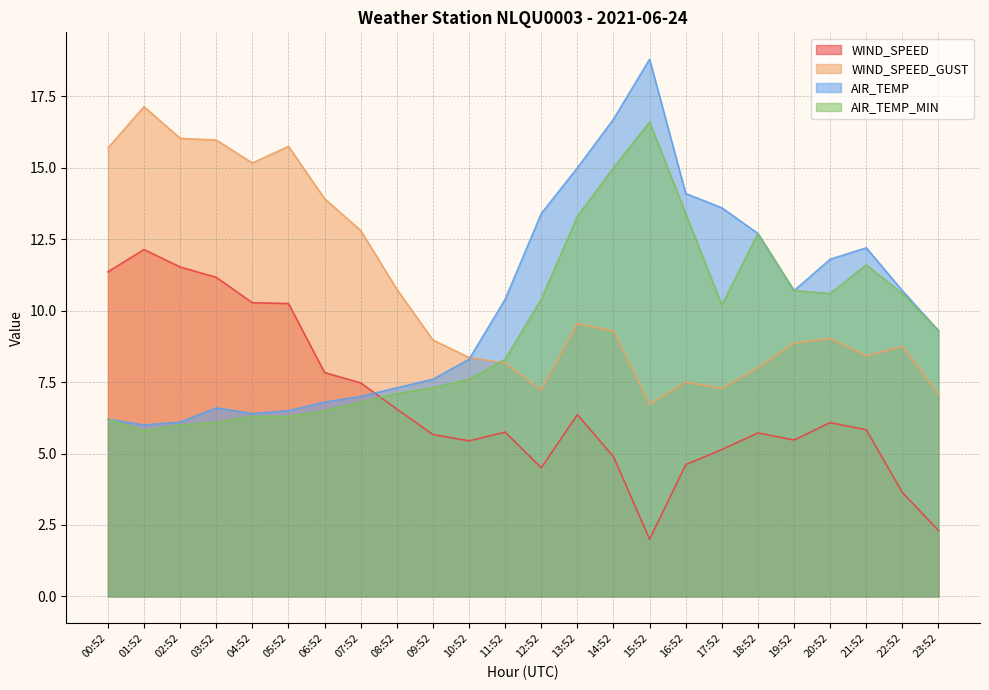

Reading left to right, extract all data points from this chart.

WIND_SPEED: 11.4	12.1	11.5	11.2	10.3	10.2	7.8	7.5	6.6	5.7	5.4	5.8	4.5	6.4	4.9	2.0	4.6	5.1	5.7	5.5	6.1	5.8	3.6	2.3
WIND_SPEED_GUST: 15.7	17.1	16.0	16.0	15.2	15.8	13.9	12.8	10.8	9.0	8.4	8.2	7.2	9.6	9.3	6.7	7.5	7.3	8.0	8.9	9.0	8.4	8.8	7.1
AIR_TEMP: 6.2	6.0	6.1	6.6	6.4	6.5	6.8	7.0	7.3	7.6	8.3	10.4	13.4	15.0	16.7	18.8	14.1	13.6	12.7	10.7	11.8	12.2	10.7	9.3
AIR_TEMP_MIN: 6.2	5.8	6.0	6.1	6.3	6.3	6.5	6.8	7.1	7.3	7.6	8.3	10.4	13.3	15.0	16.6	13.4	10.2	12.7	10.7	10.6	11.6	10.6	9.3